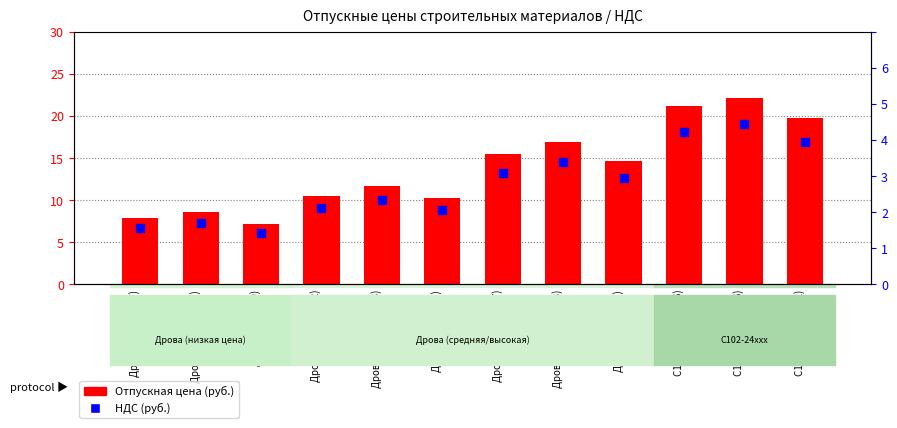

Which series has the widest spread of Y values?

Отпускная цена (руб.)